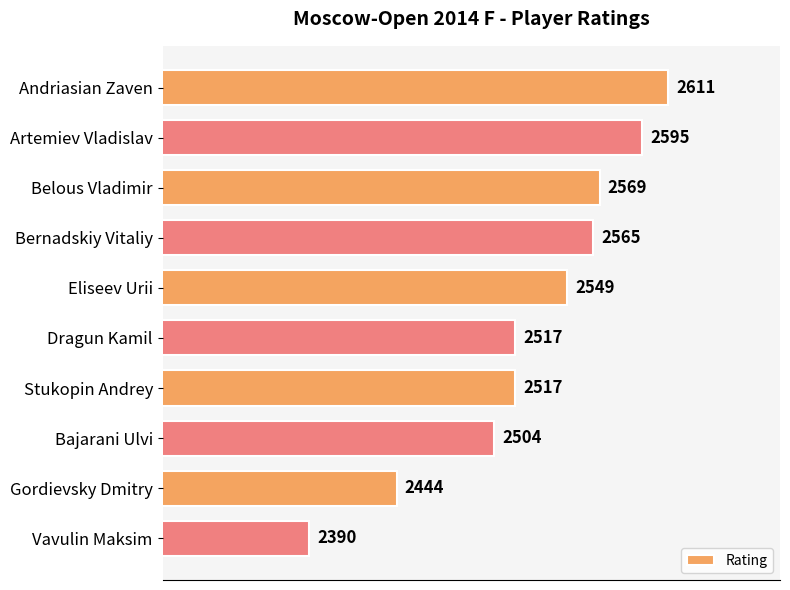

At which label is the value closest to 2500?

Bajarani Ulvi